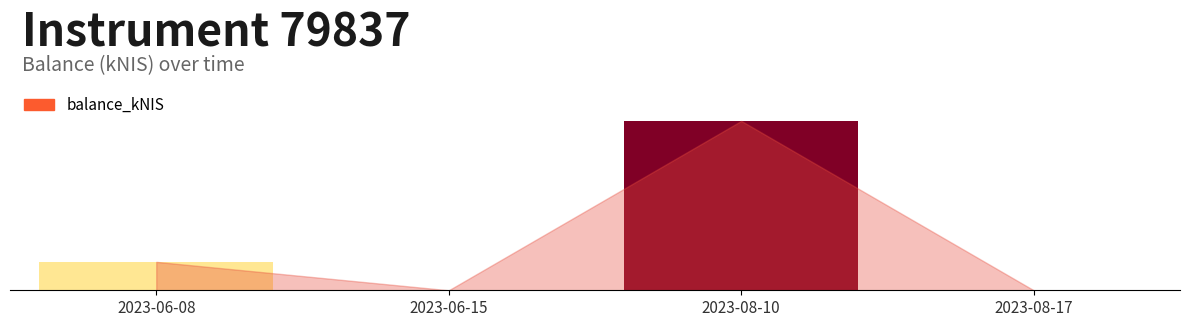

Reading right to left, transcribe all the data shown in this chart.

2023-08-17=0.0	2023-08-10=2.9	2023-06-15=0.0	2023-06-08=0.5